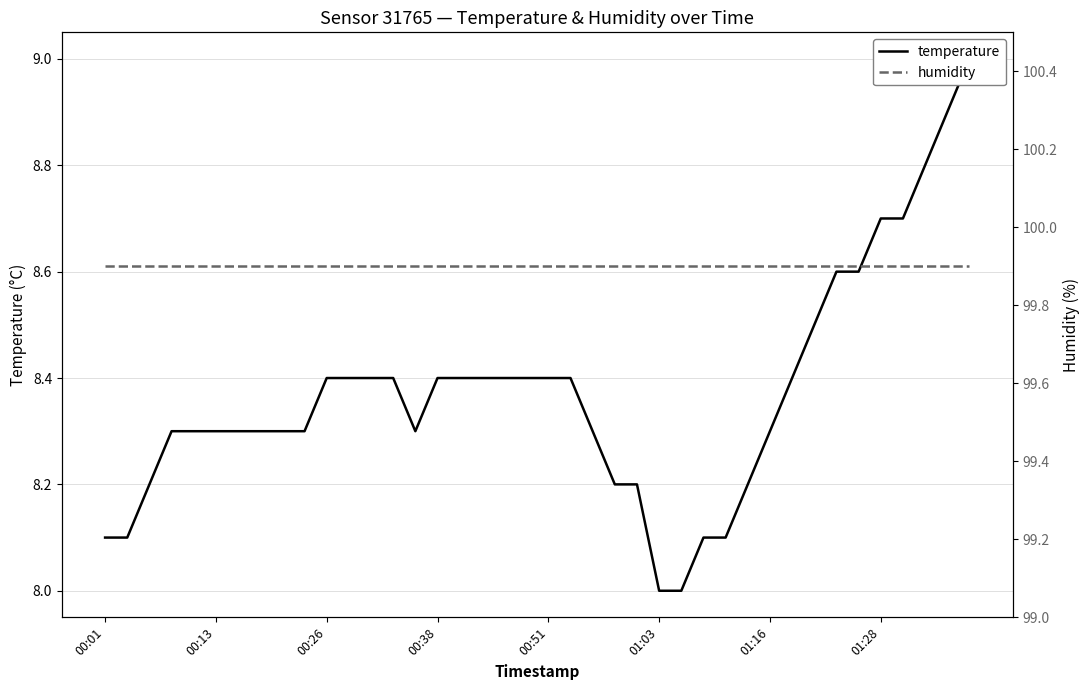

Where is humidity nearest to the value 99?

00:01